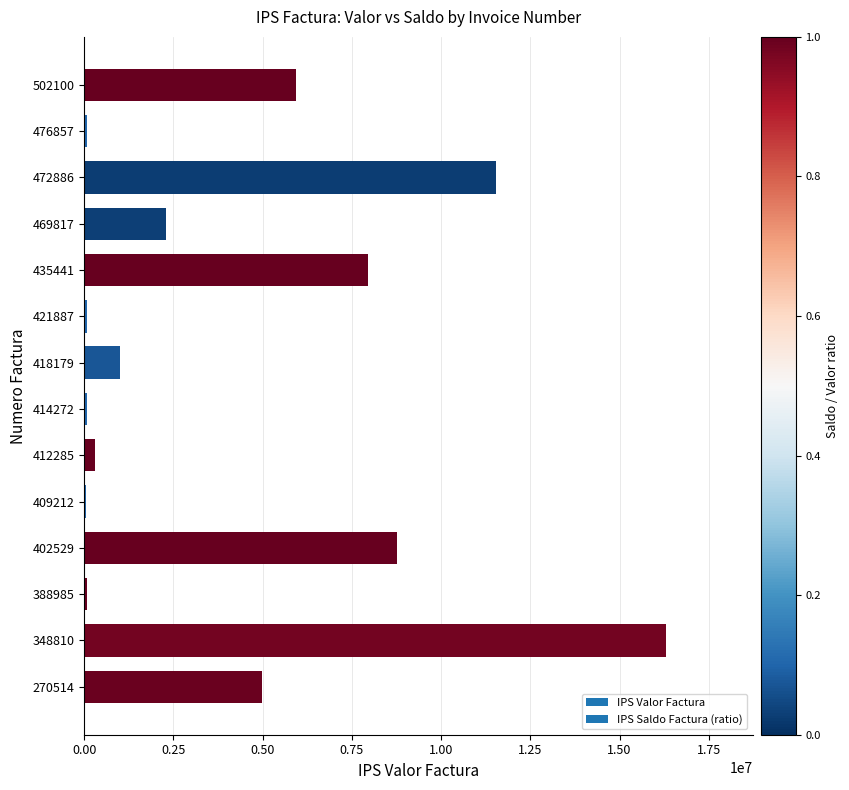

True or false: the data shows 7921045 at 502100.

False